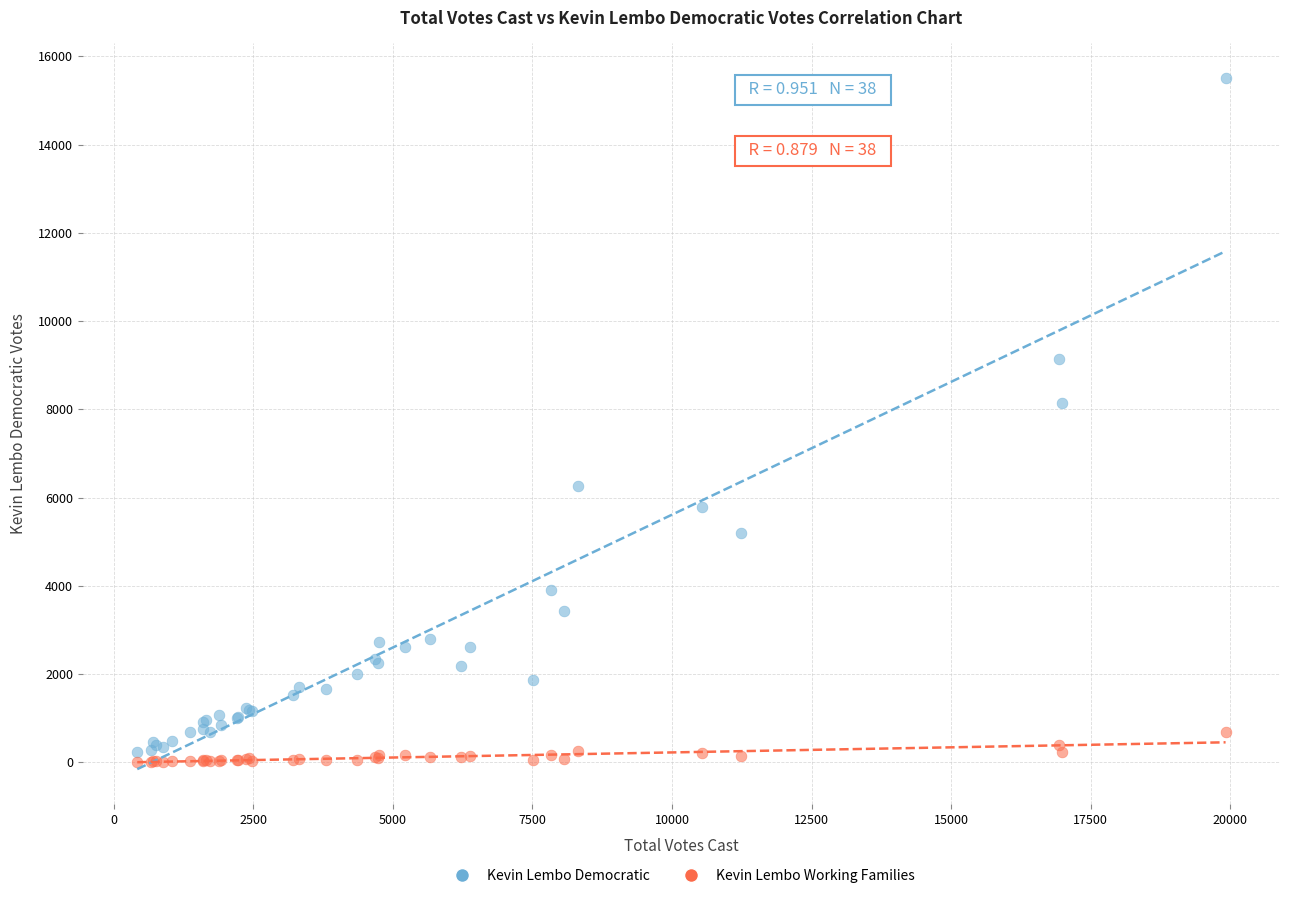

Which series has the widest spread of Y values?

Kevin Lembo Democratic